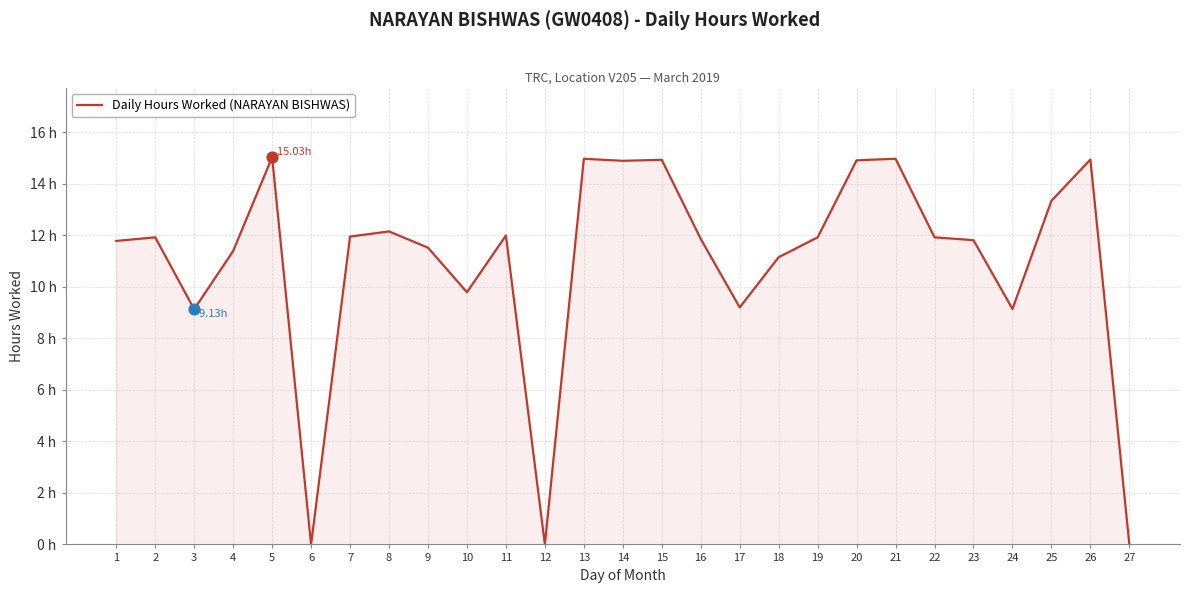

What is the change in value from 11 to 25?

+1.3